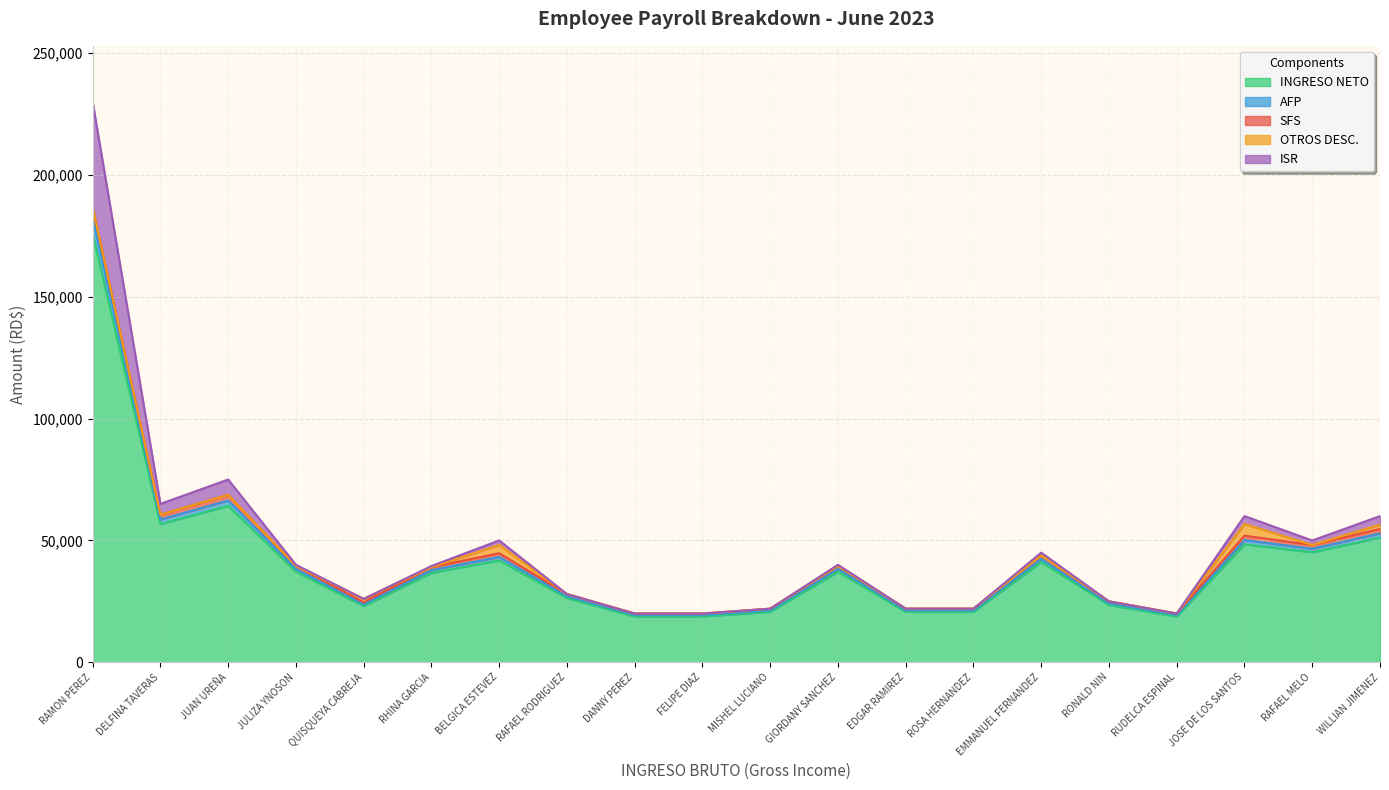

In INGRESO NETO, how many points are higher than both neighbors (excluding endpoints)?

5